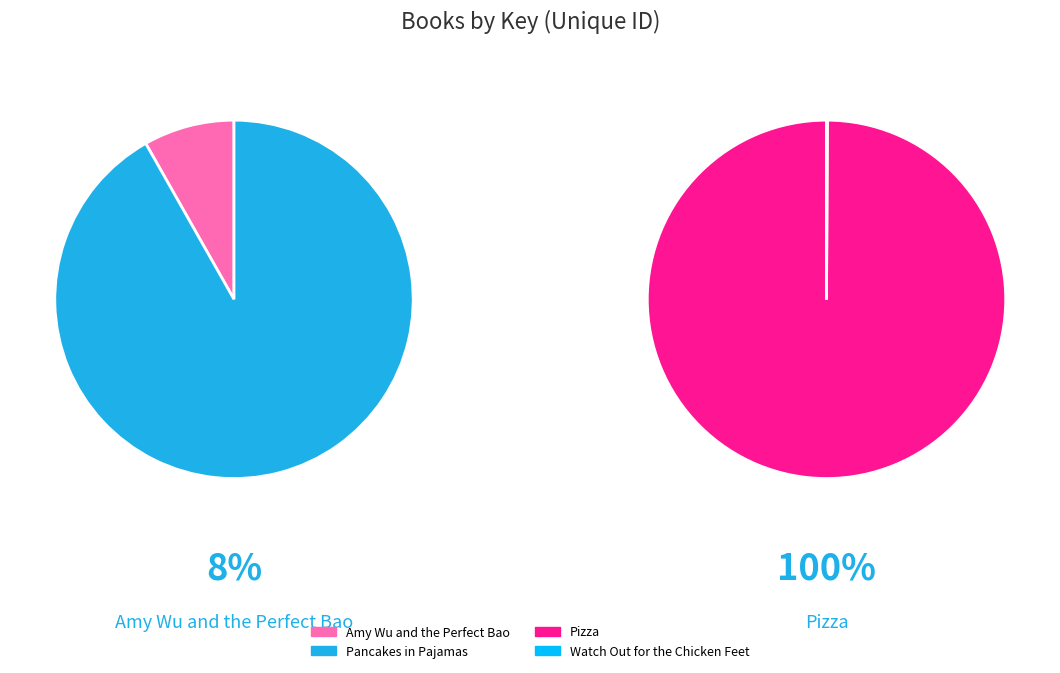

Does any single category account for the majority?

Yes